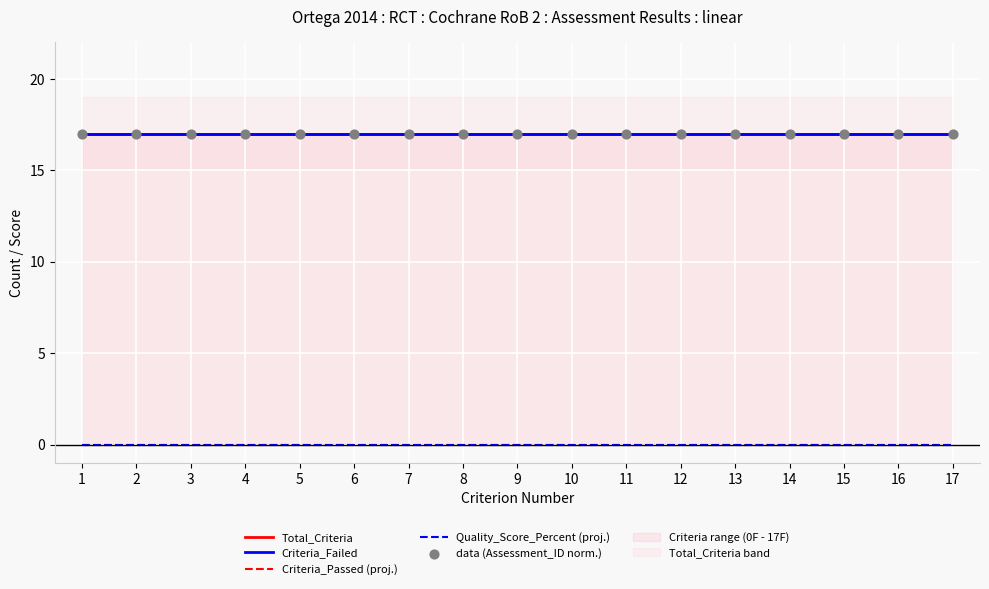

Is the value of Total_Criteria at 15 greater than the value of Quality_Score_Percent (proj.) at 15?

Yes